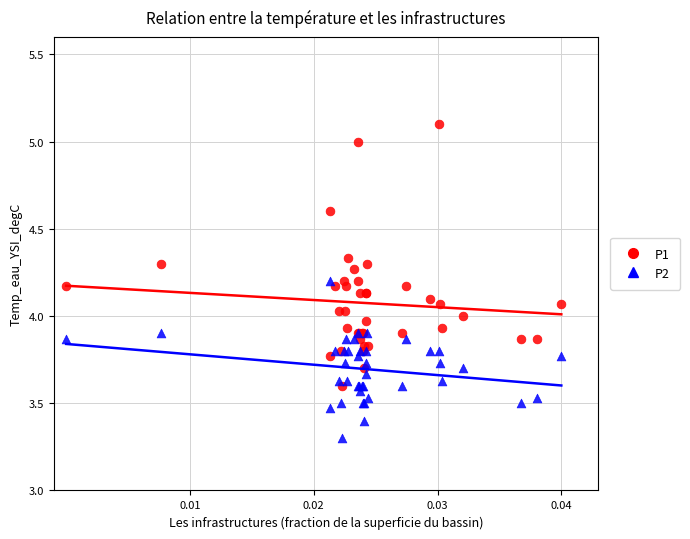

In the P2 series, what Y value is closest to 3?

3.3